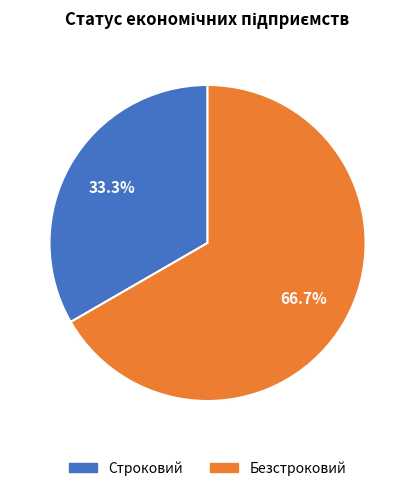

Does Строковий represent more than half of the total?

No